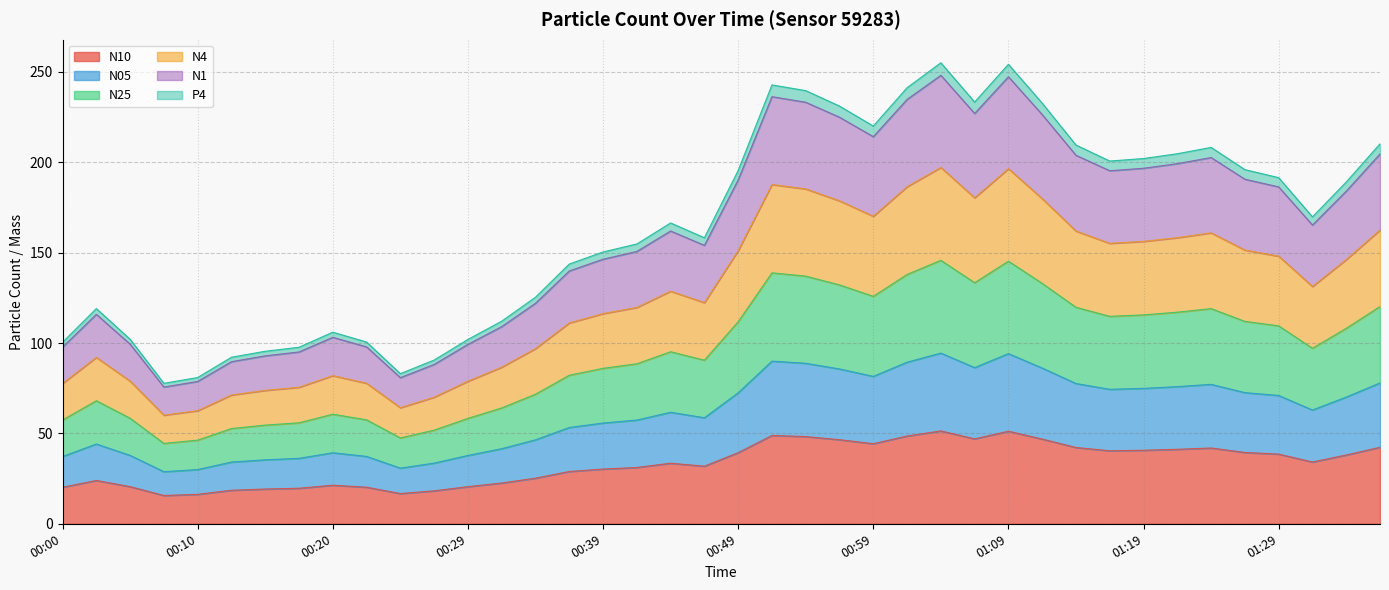

What is the total value across all series at 01:09?

254.2